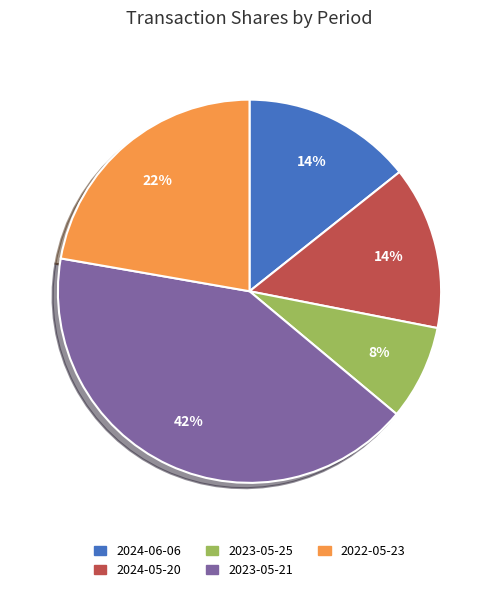

What is the smallest slice in the pie chart?

2023-05-25